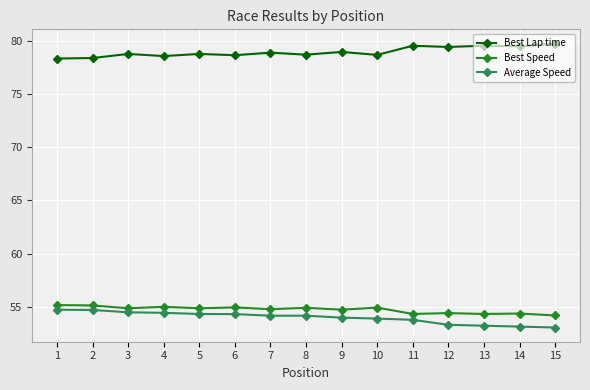

What are all the series names shown in the legend?

Best Lap time, Best Speed, Average Speed